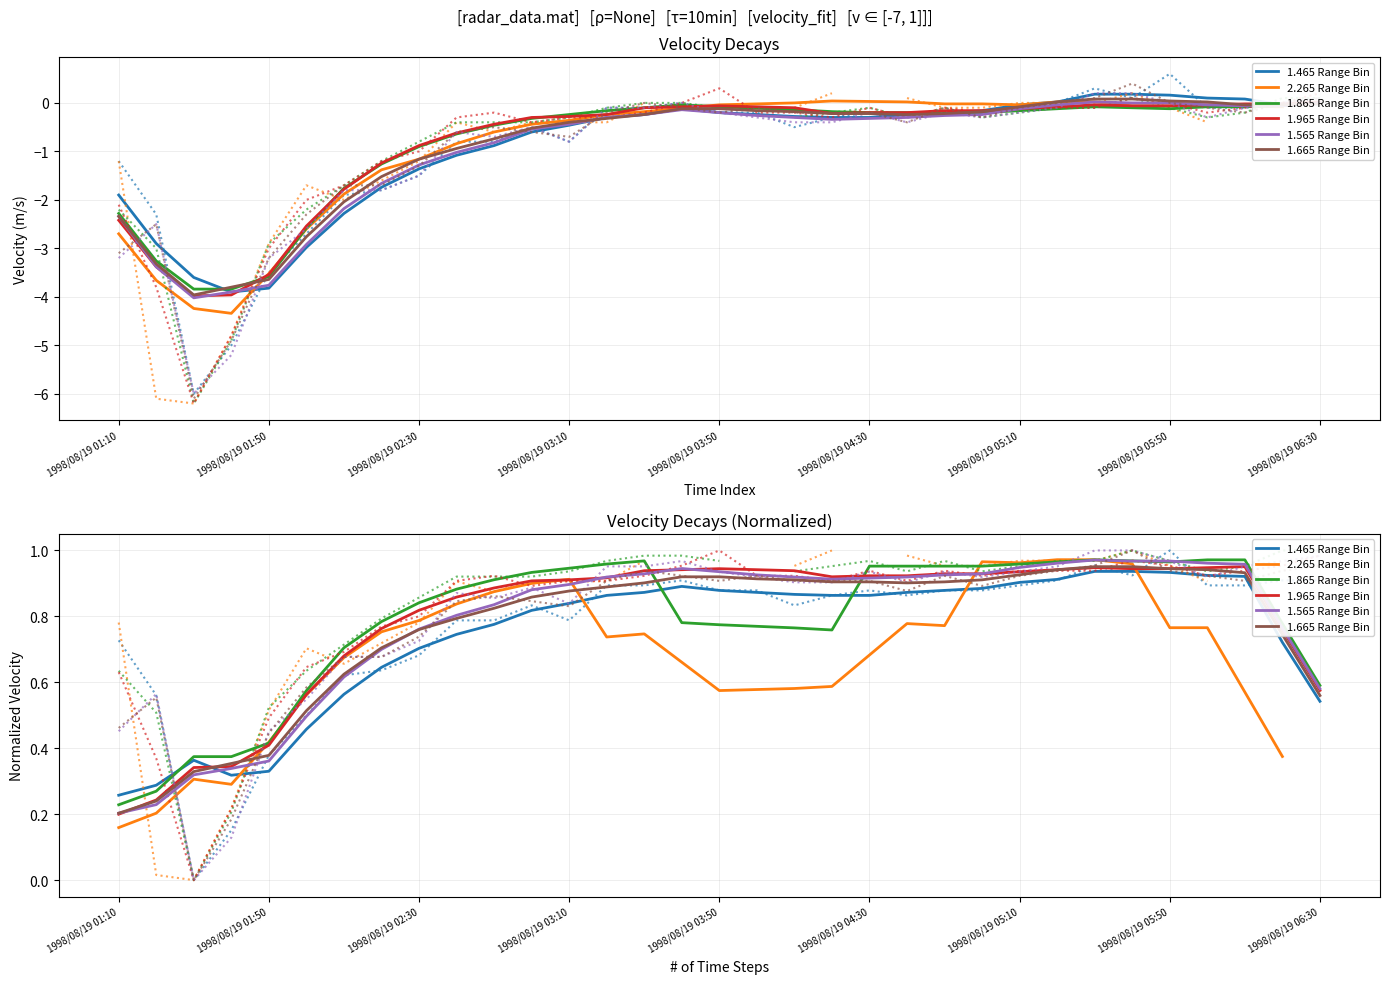

What is the value of the 1.665 point at the 18th from the left?

-0.1